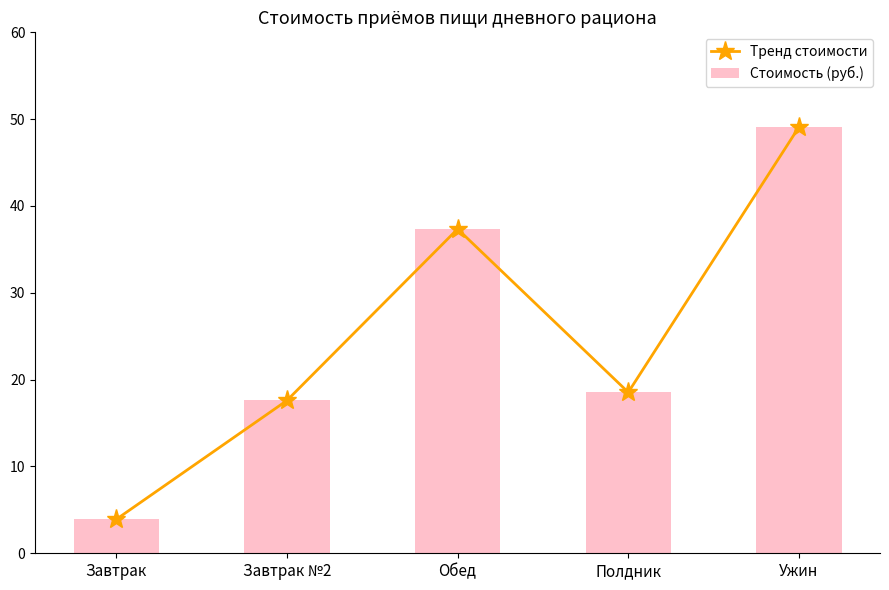

Between Завтрак and Завтрак №2, which series saw the biggest shift?

Тренд стоимости